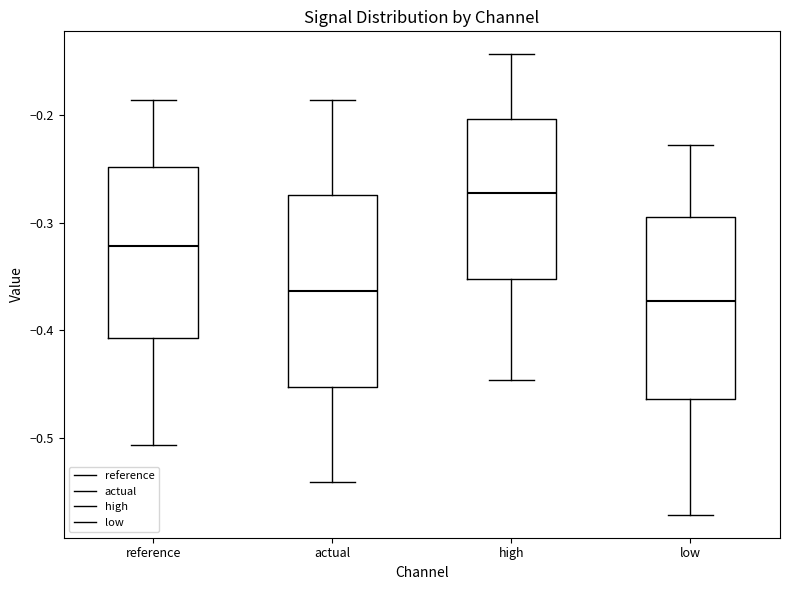

Reading left to right, read every box against the y-axis: the position of its median line, the range the box covers, and the ends of its whiskers. The values are not printed on the chart, so give them approximately, as read against the axis.

reference: median -0.32, box -0.41 to -0.25, whiskers -0.51 to -0.19
actual: median -0.36, box -0.45 to -0.27, whiskers -0.54 to -0.19
high: median -0.27, box -0.35 to -0.20, whiskers -0.45 to -0.14
low: median -0.37, box -0.46 to -0.29, whiskers -0.57 to -0.23